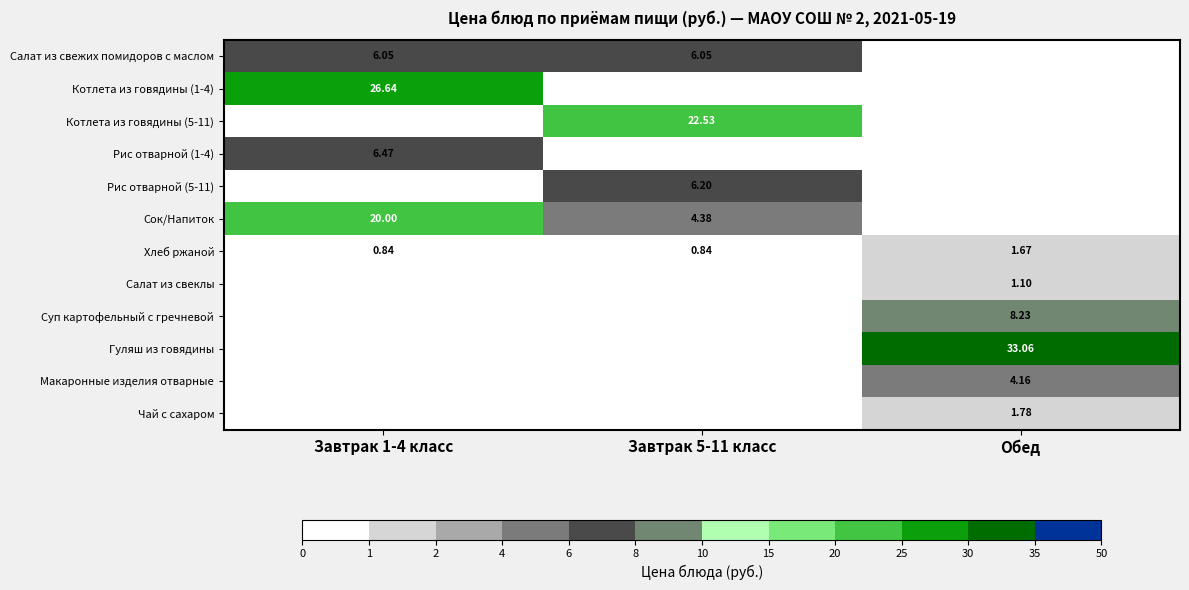

How many data points does each series have?

3